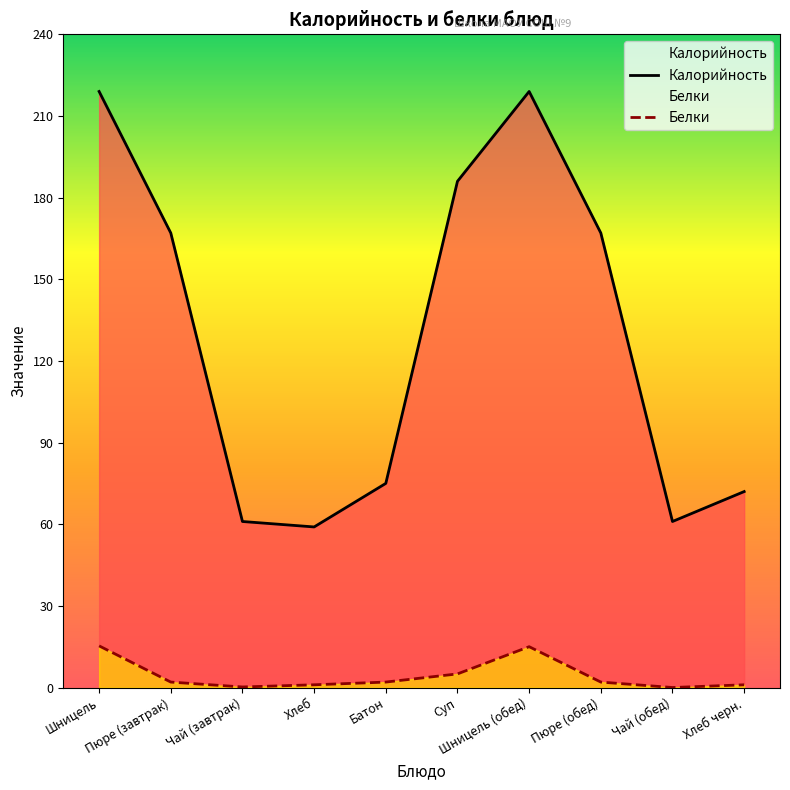

What are all the series names shown in the legend?

Калорийность, Белки